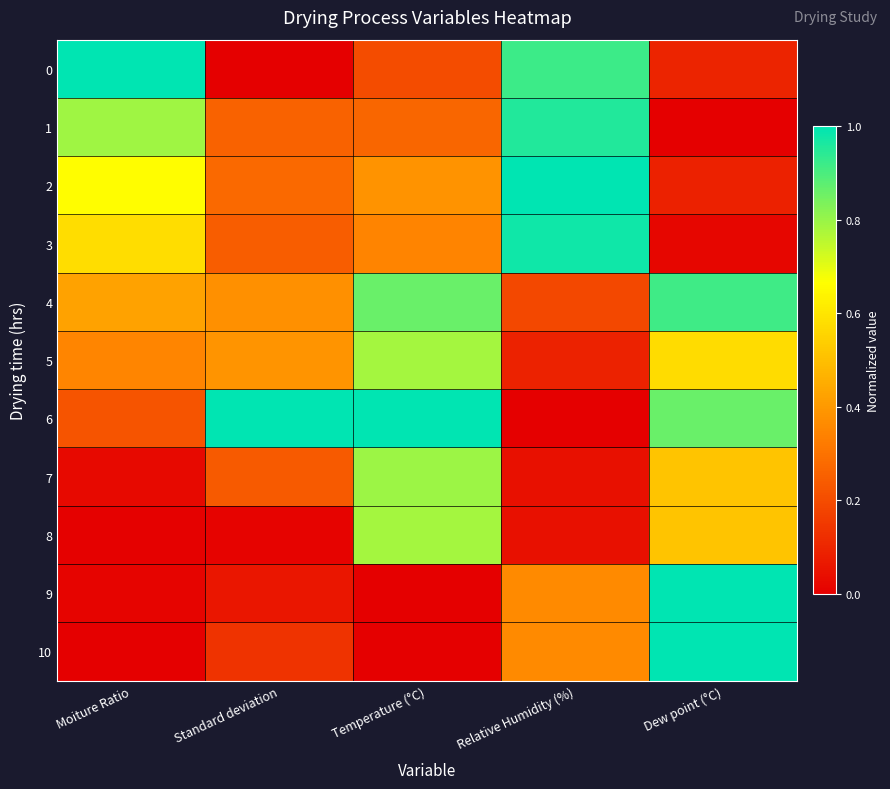

List the series in order of their peak value, lowest first.

5, 8, 7, 4, 1, 3, 0, 2, 6, 9, 10